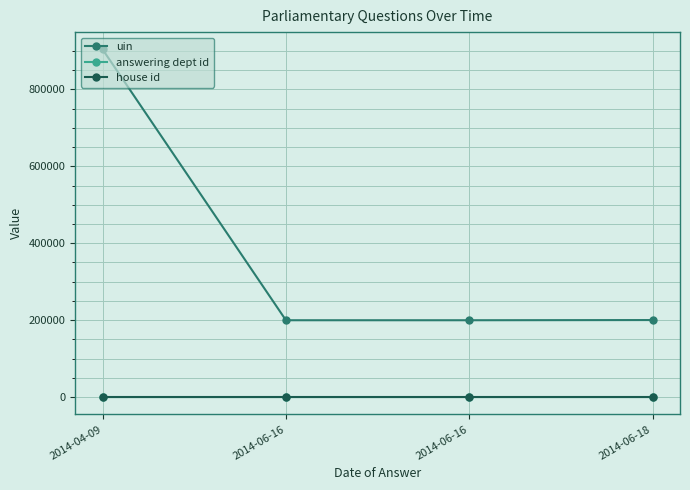

Is the value of uin at 2014-06-16 greater than the value of answering dept id at 2014-06-18?

Yes